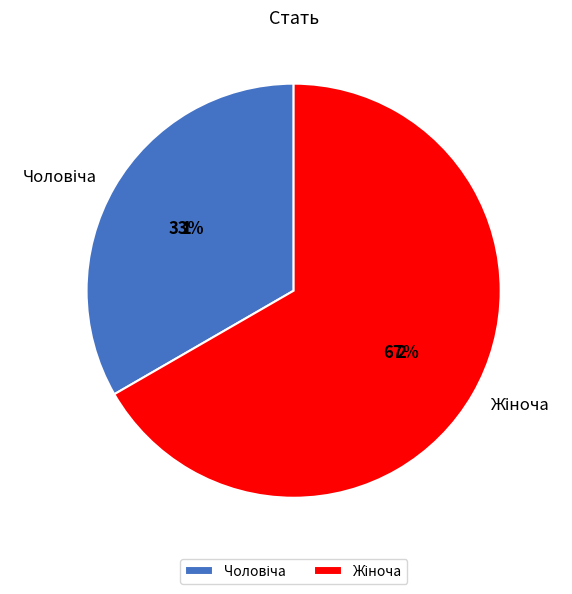

Is there a majority slice in this chart?

Yes